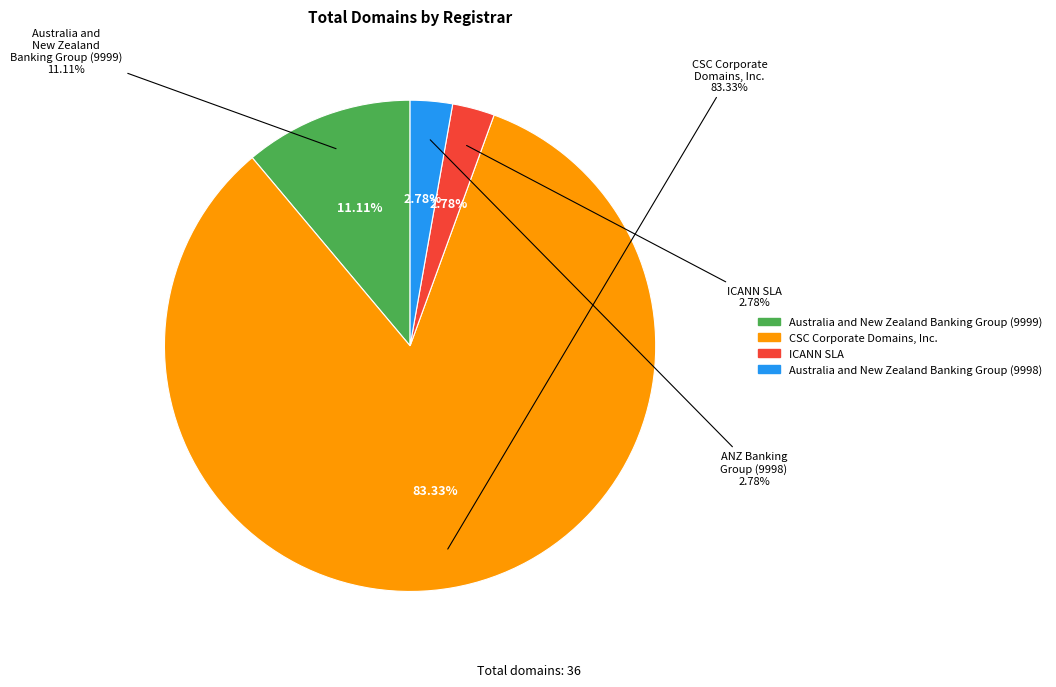

What is the total percentage of Australia and New Zealand Banking Group (9998) and CSC Corporate Domains, Inc.?

86.1%